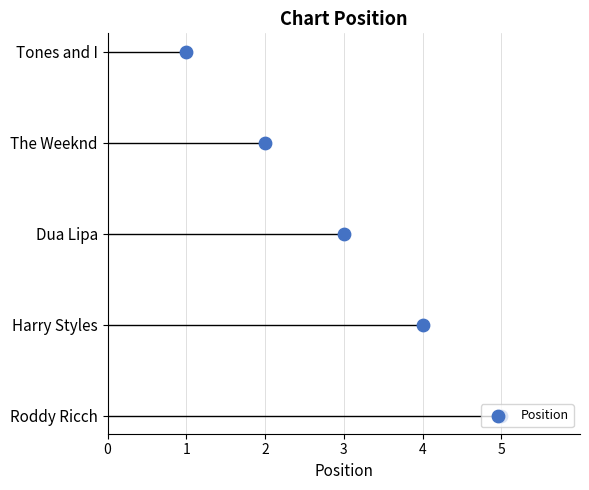

Between 1 and 4, which is larger?

4